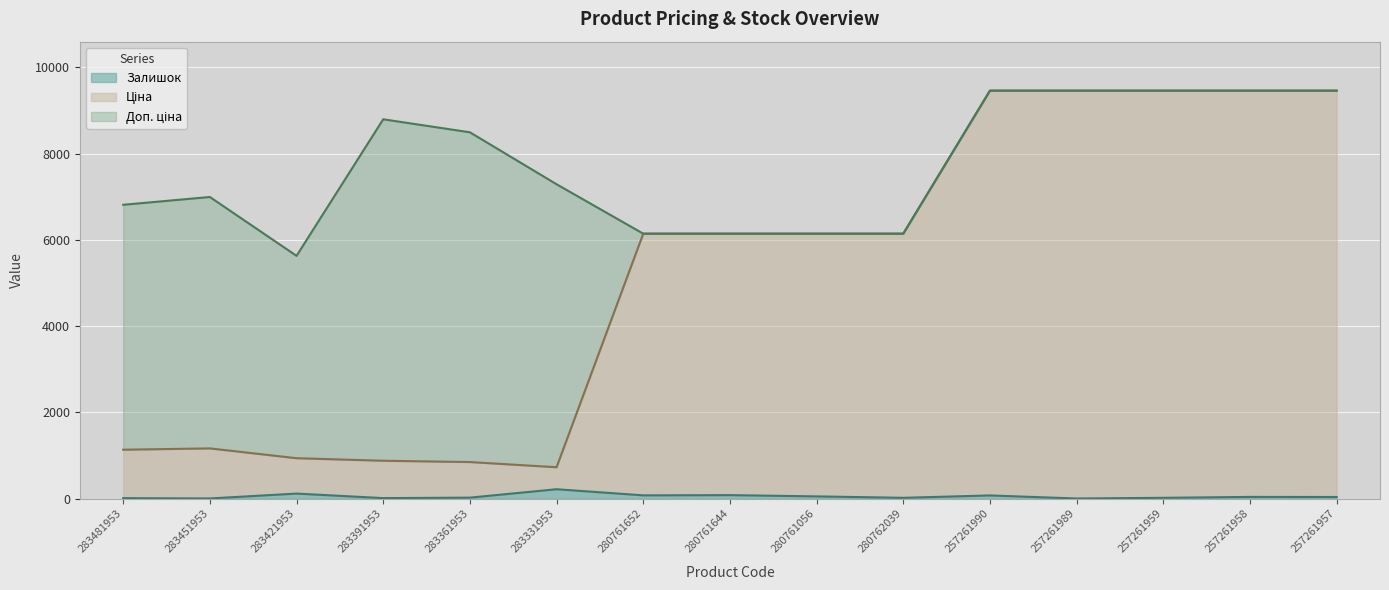

What is the difference between the Доп. ціна values at 283391953 and 280761056?

2651.2